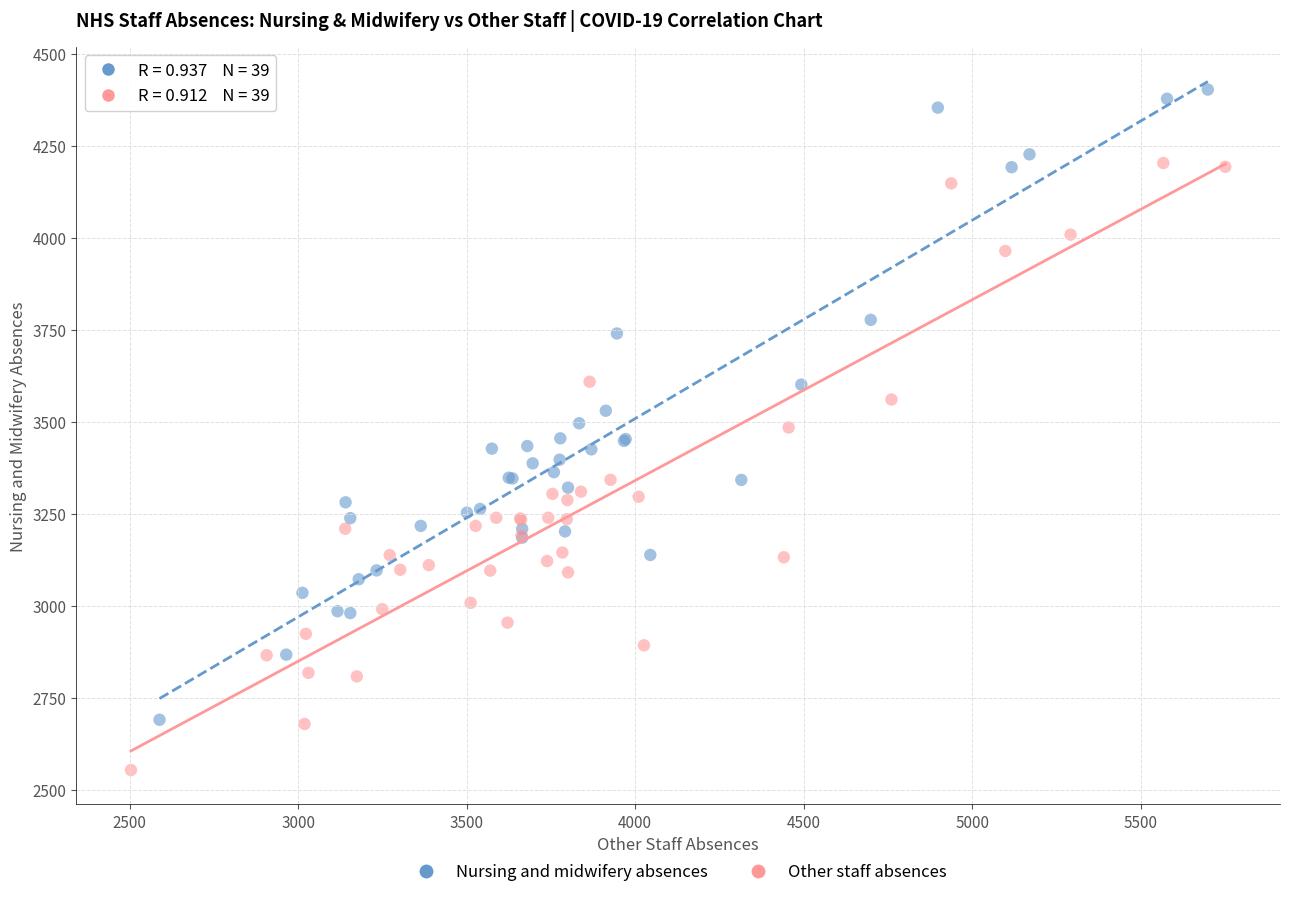

Which series reaches the maximum Y coordinate?

Nursing and midwifery absences